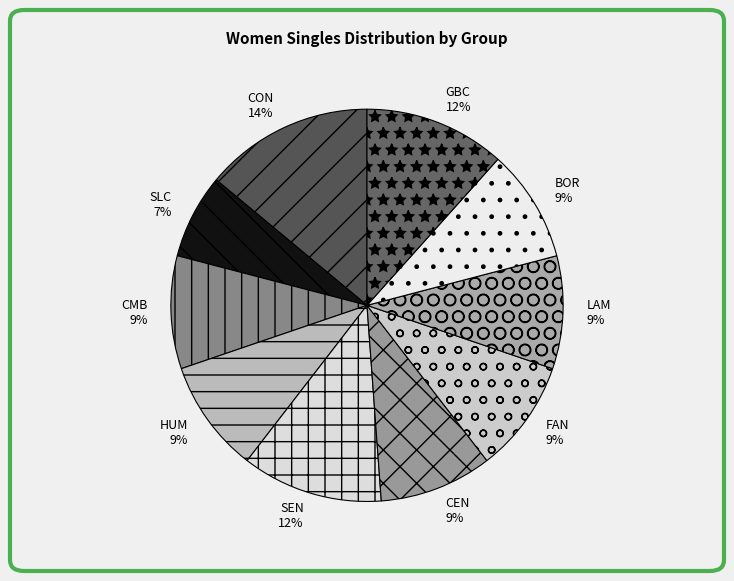

Is it true that HUM is 9% of the pie?

True